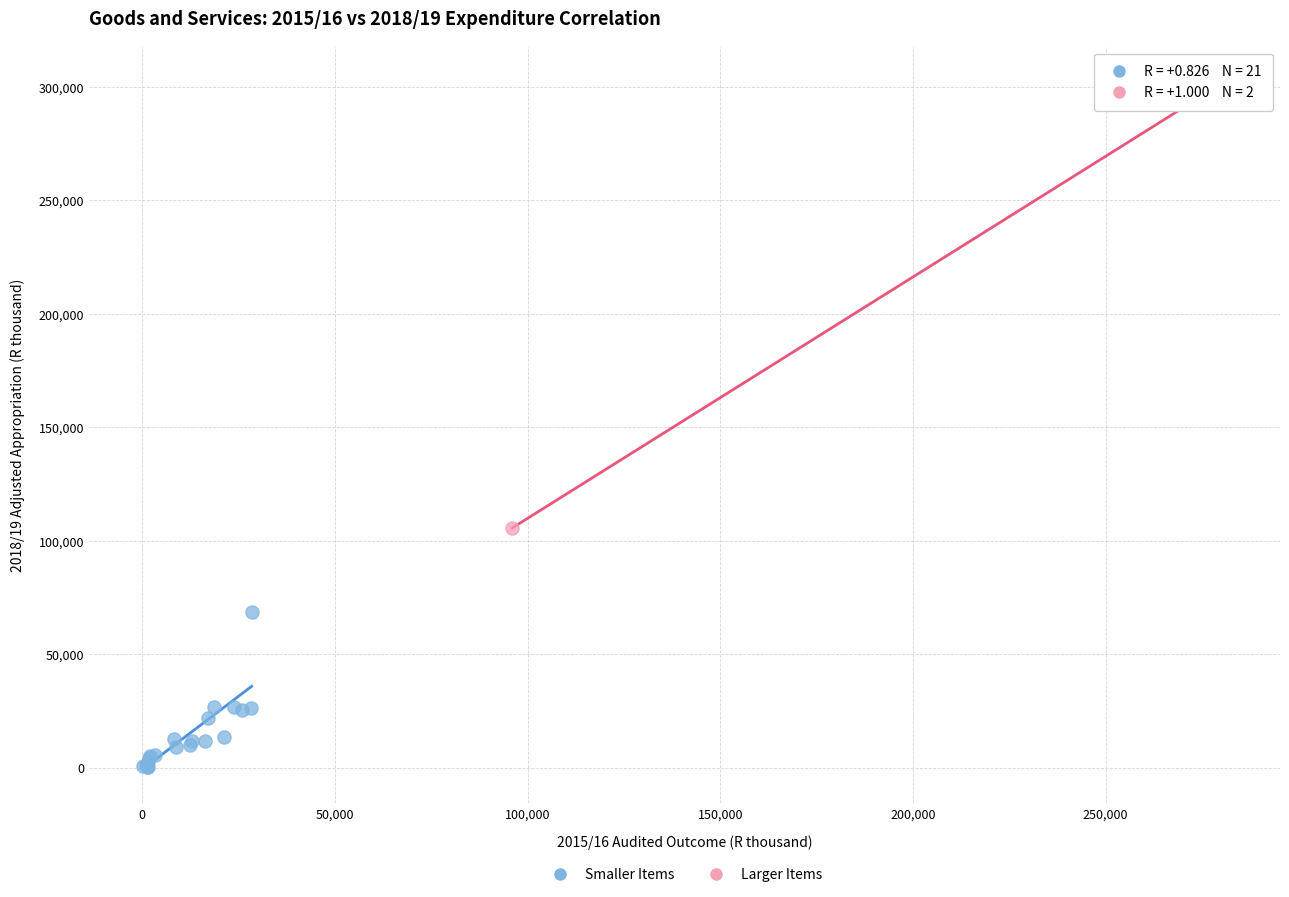

Which series reaches the maximum Y coordinate?

Larger Items